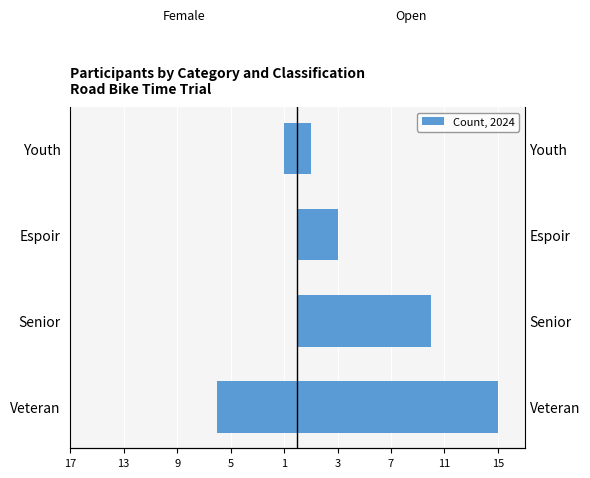

Reading left to right, transcribe all the data shown in this chart.

Female: -6	0	0	-1
Open: 15	10	3	1